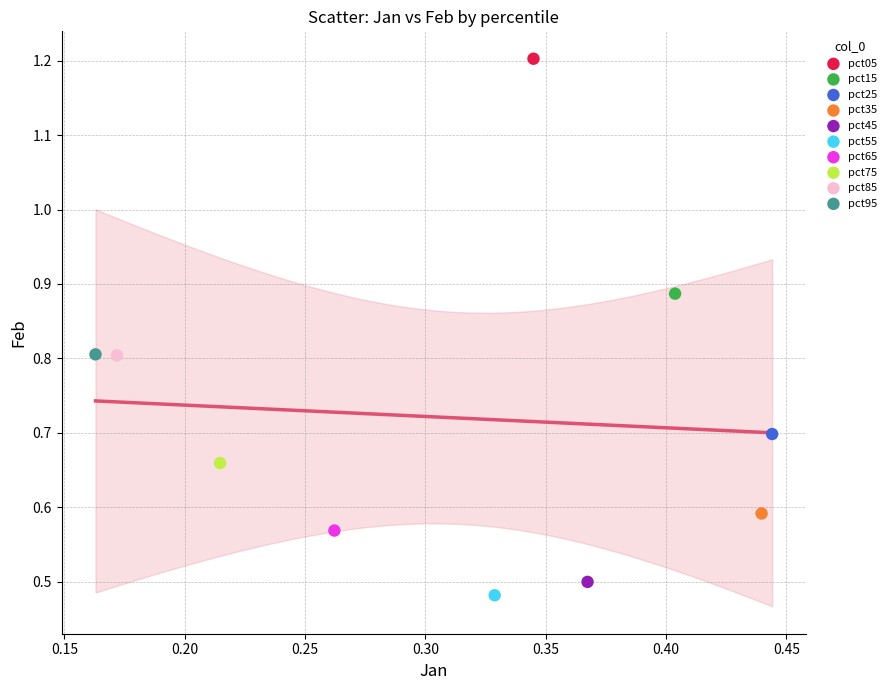

What are all the series names shown in the legend?

pct05, pct15, pct25, pct35, pct45, pct55, pct65, pct75, pct85, pct95